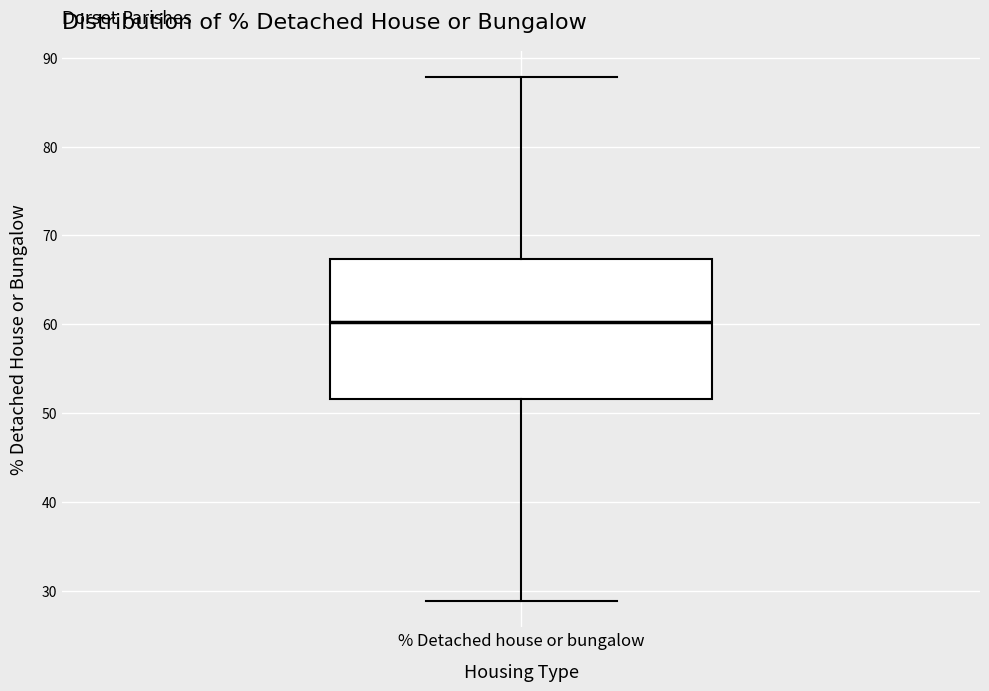

Transcribe this box plot: give where the median line is, the range the box spans, and where the two whiskers end, as read against the y-axis. The values are not printed on the chart, so give them approximately, as read against the axis.

median 60, box 52 to 67, whiskers 29 to 88